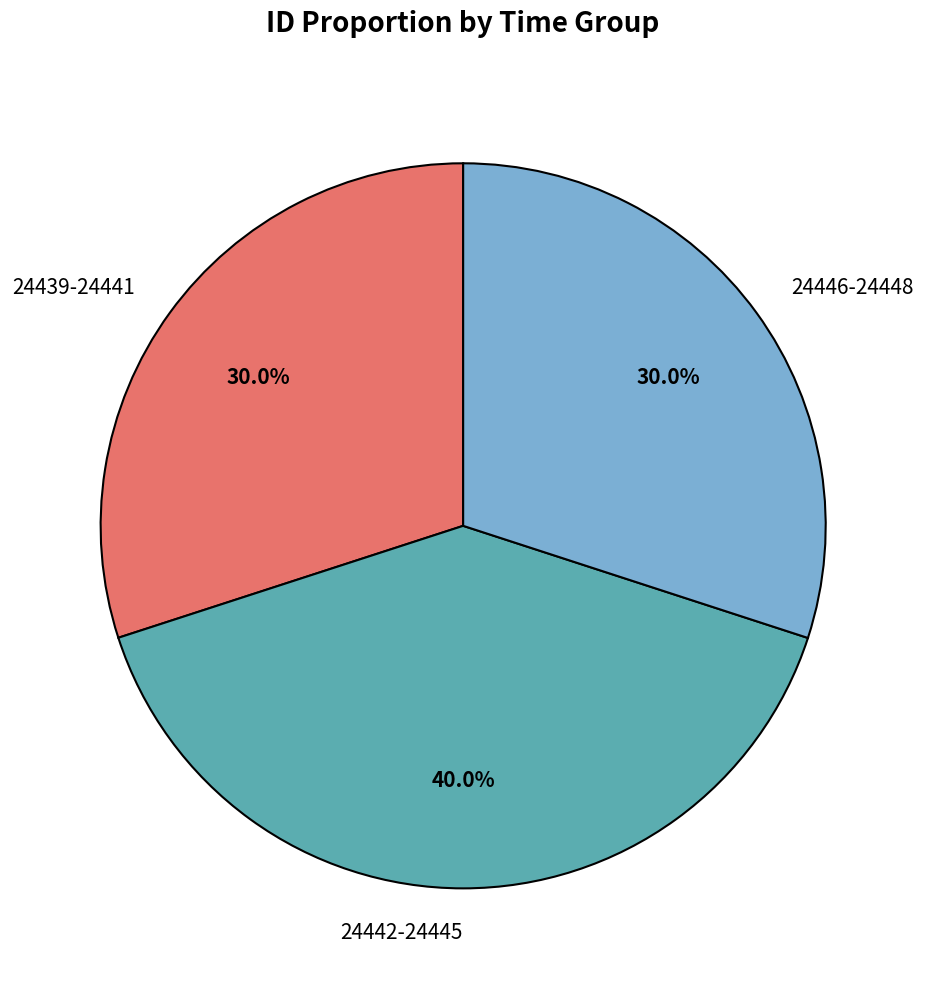

Which has a higher value, 24442-24445 or 24446-24448?

24442-24445